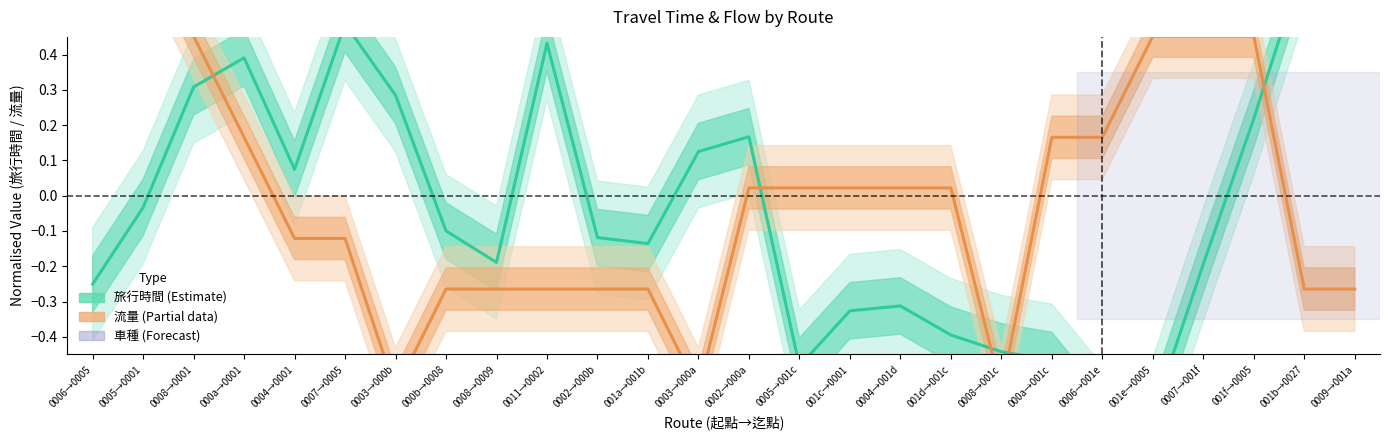

Which series ends up on top after the final intersection of 旅行時間 (Estimate) and 流量 (Partial)?

旅行時間 (Estimate)